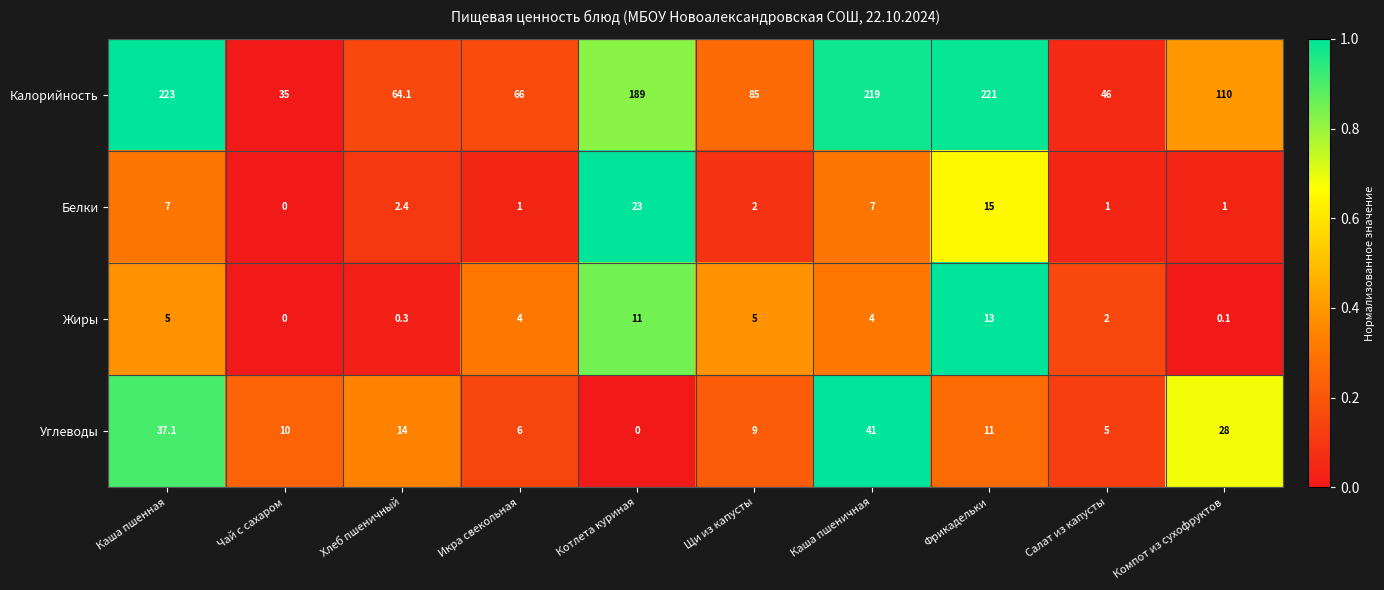

How many data points does each series have?

10